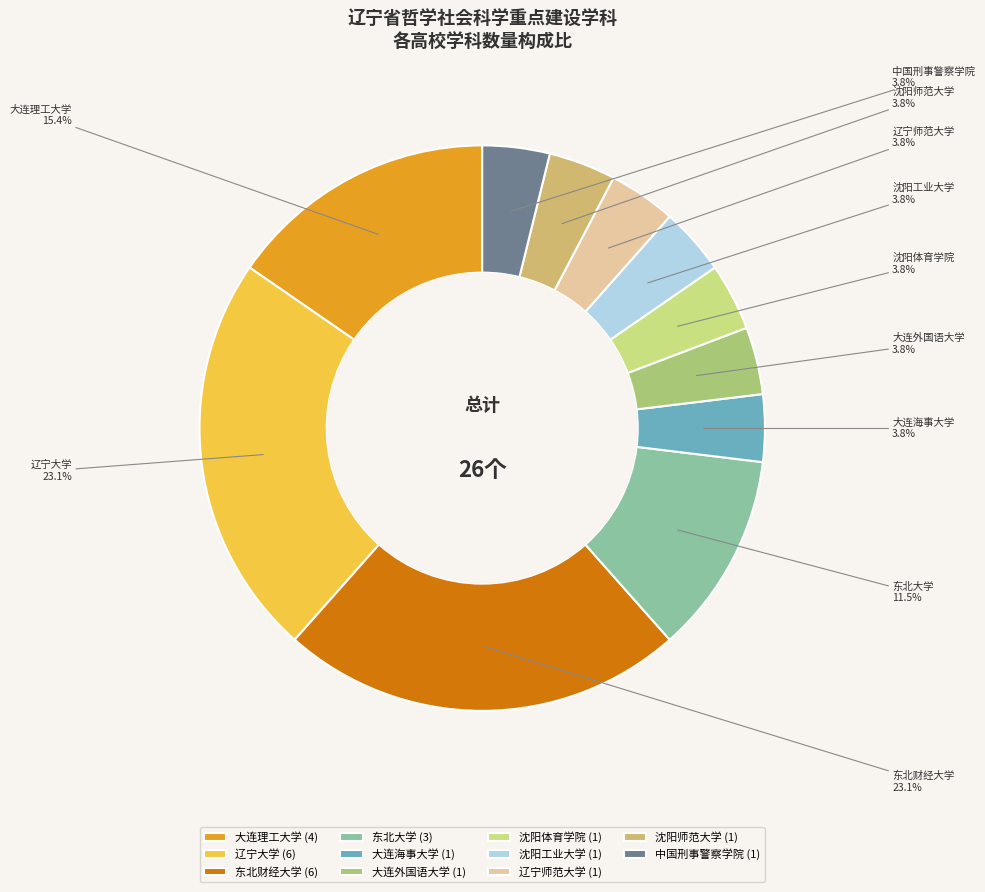

How many slices are in this pie chart?

11